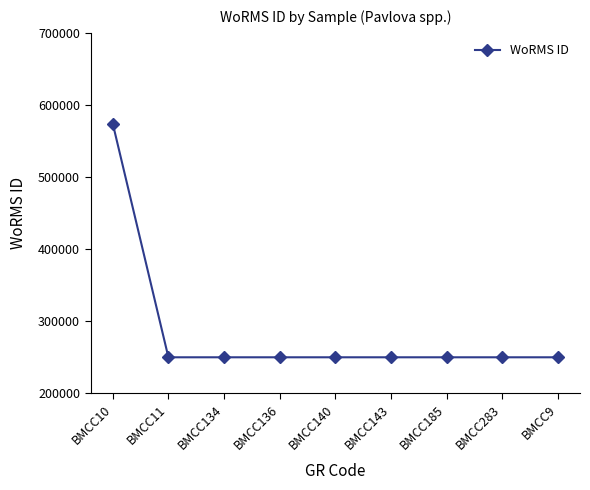

What is the ratio of the value at BMCC136 to the value at BMCC10?

0.4